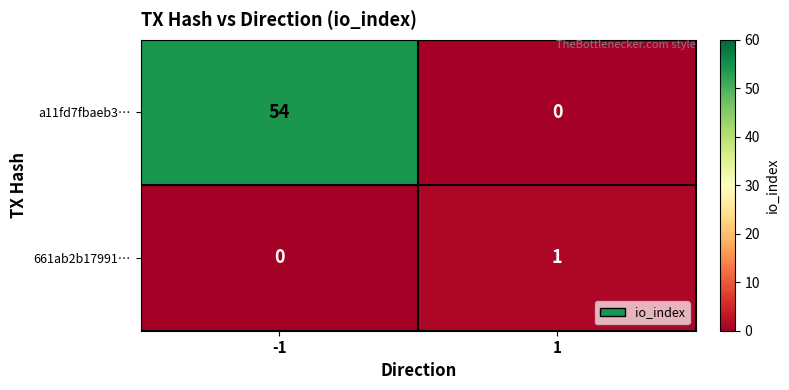

Which series has the largest range (max minus min)?

a11fd7fbaeb3…